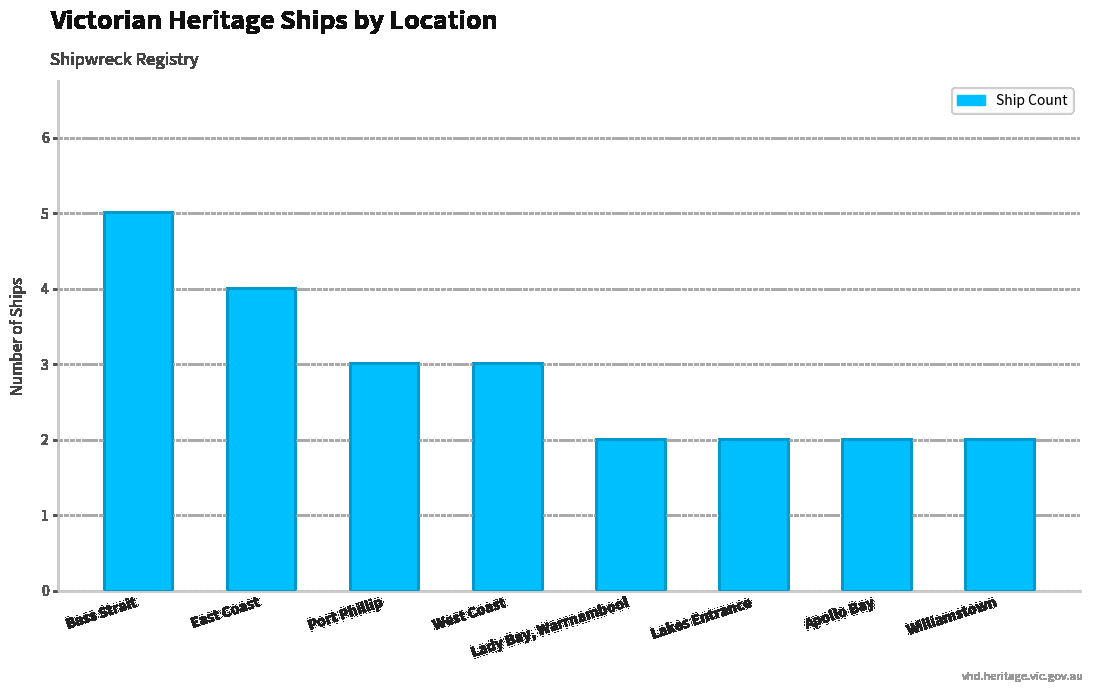

Reading left to right, extract all data points from this chart.

5	4	3	3	2	2	2	2